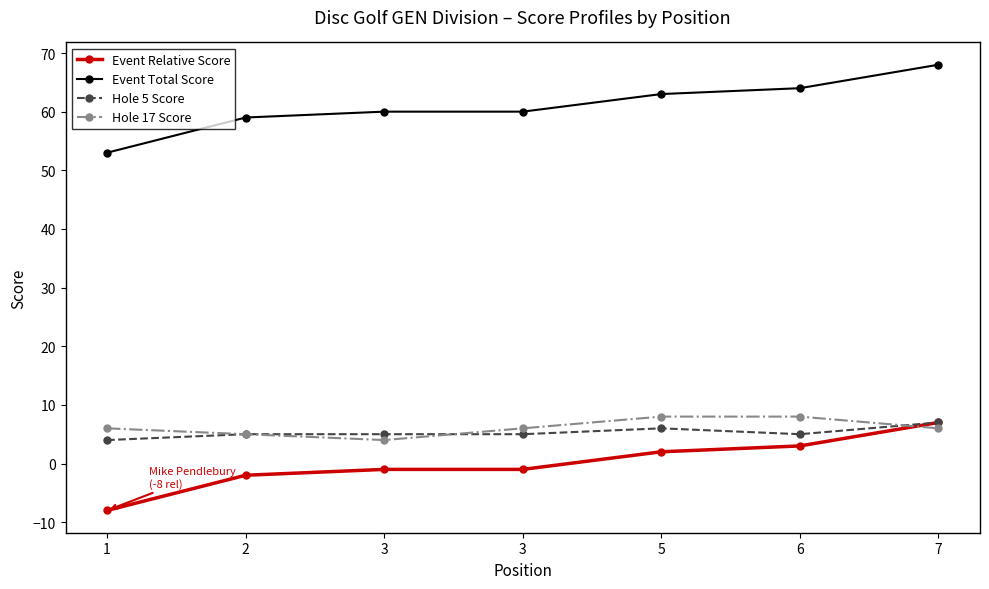

How many positive values does the Event Relative Score series have?

3